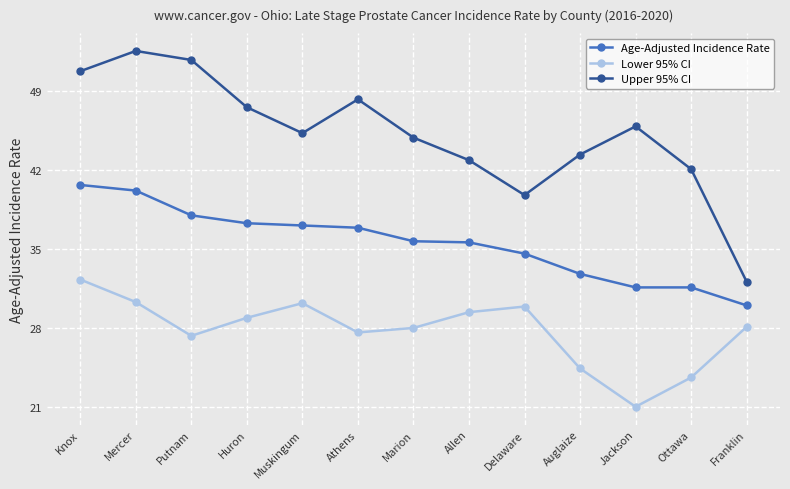

True or false: Upper 95% CI and Lower 95% CI cross at least once.

False